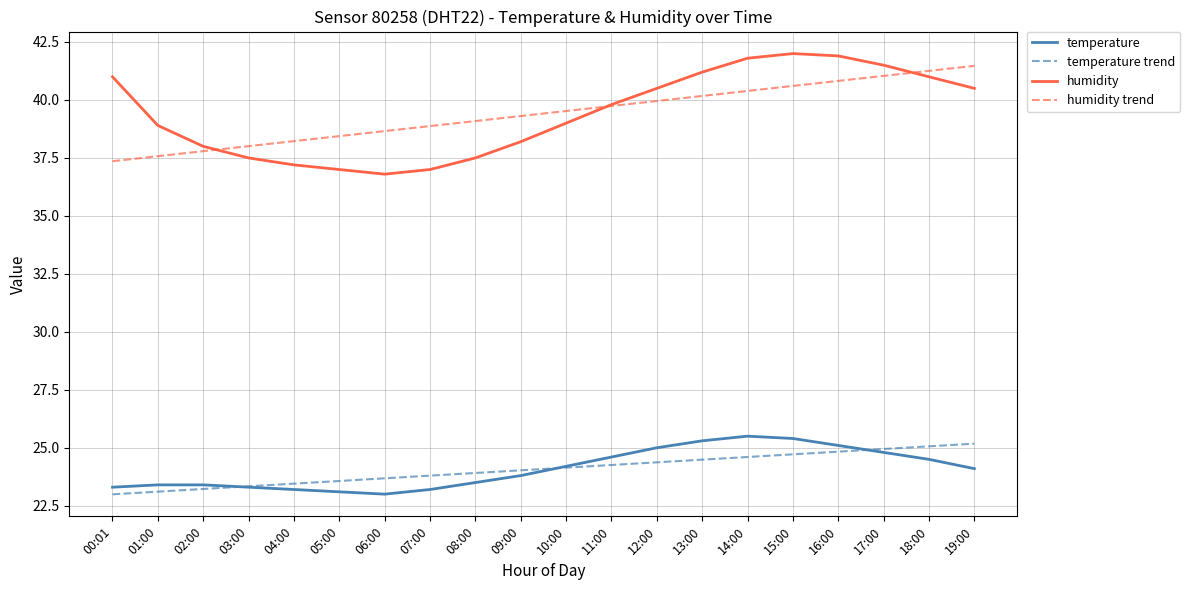

How many values in the temperature series are below 24?

10